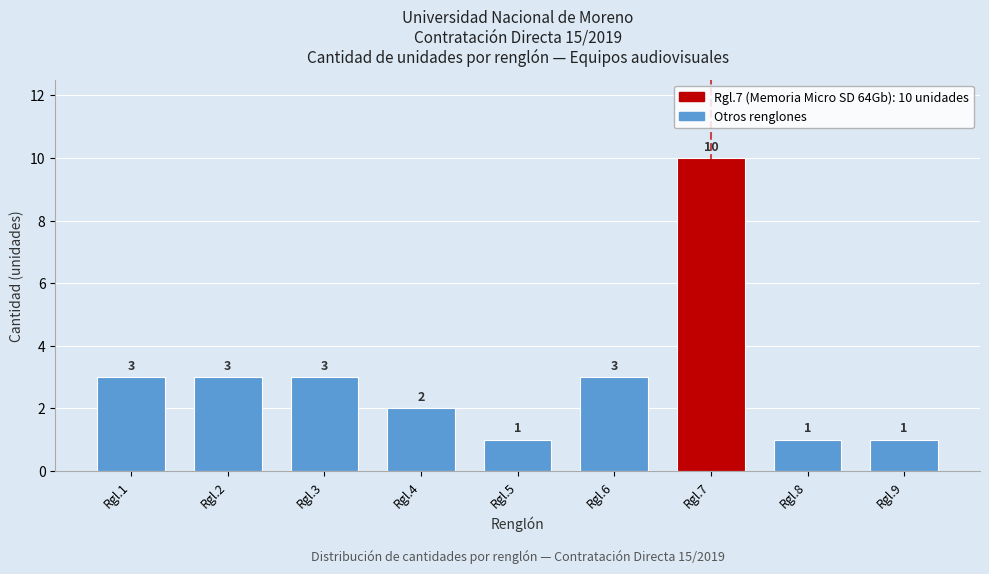

Reading right to left, extract all data points from this chart.

Rgl.9=1	Rgl.8=1	Rgl.7=10	Rgl.6=3	Rgl.5=1	Rgl.4=2	Rgl.3=3	Rgl.2=3	Rgl.1=3